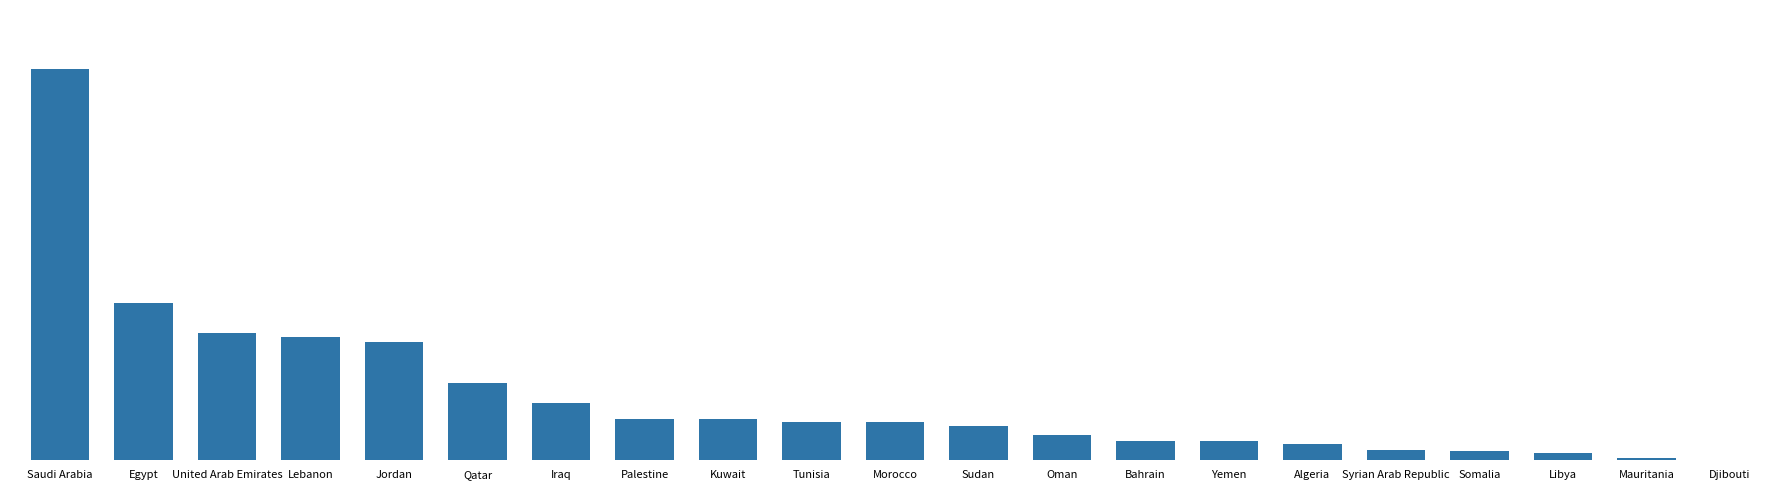

Count the number of data series in this chart.

1